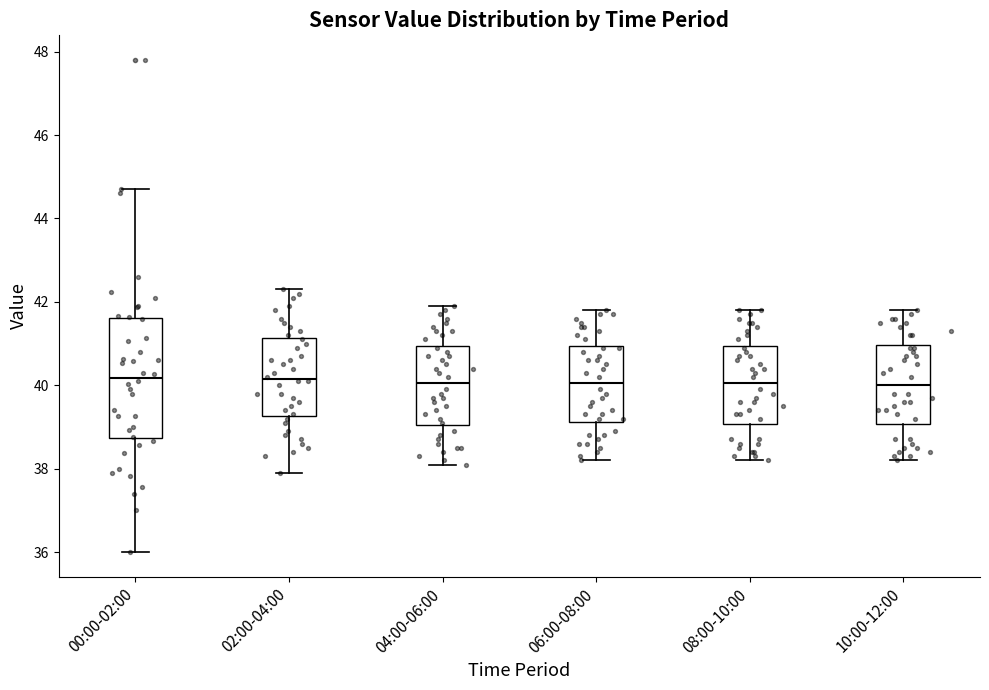

Where does the upper whisker of the box for 04:00-06:00 end on the y-axis? The values are not printed on the chart, so give them approximately, as read against the axis.

42.0